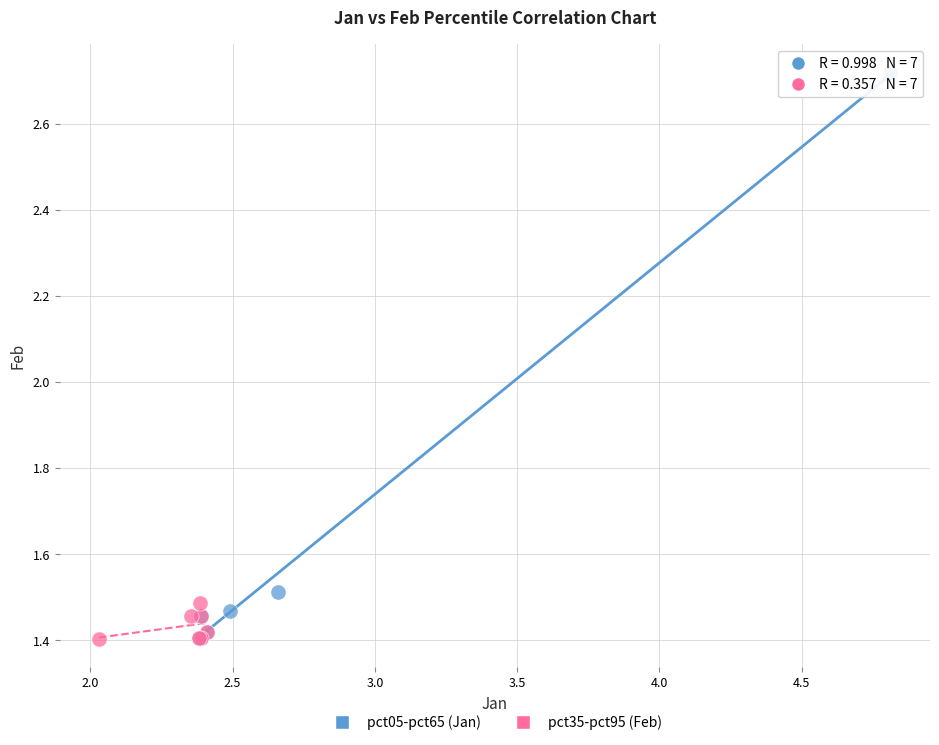

Which series contains the highest Y value?

pct05-pct65 (Jan)